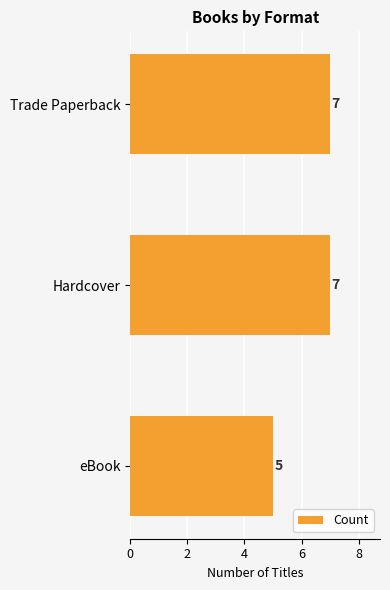

How many bars are there in total?

3